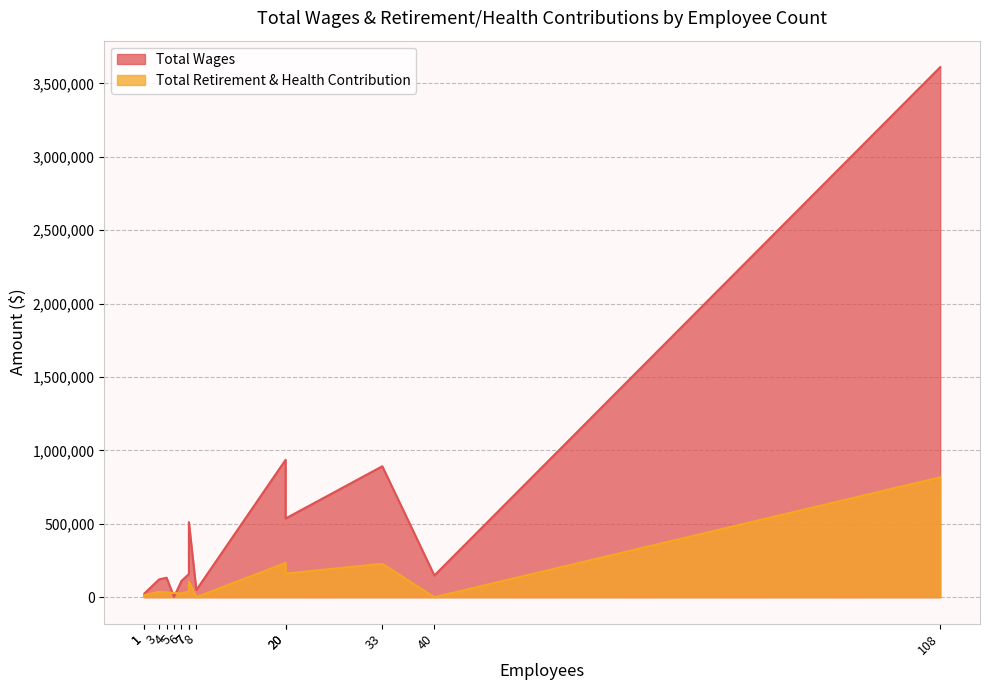

The value of Total Retirement & Health Contribution at 20 is 148550. True or false?

False